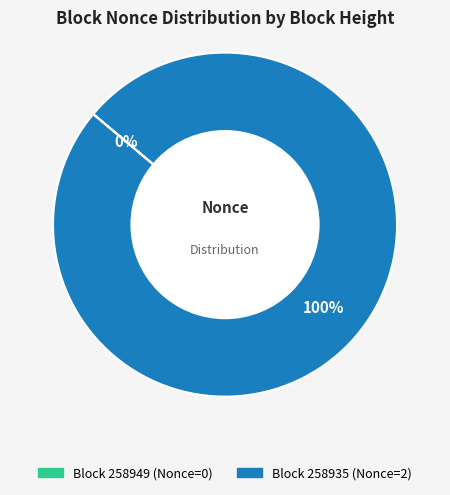

To the nearest percent, what is the average slice percentage?

50%